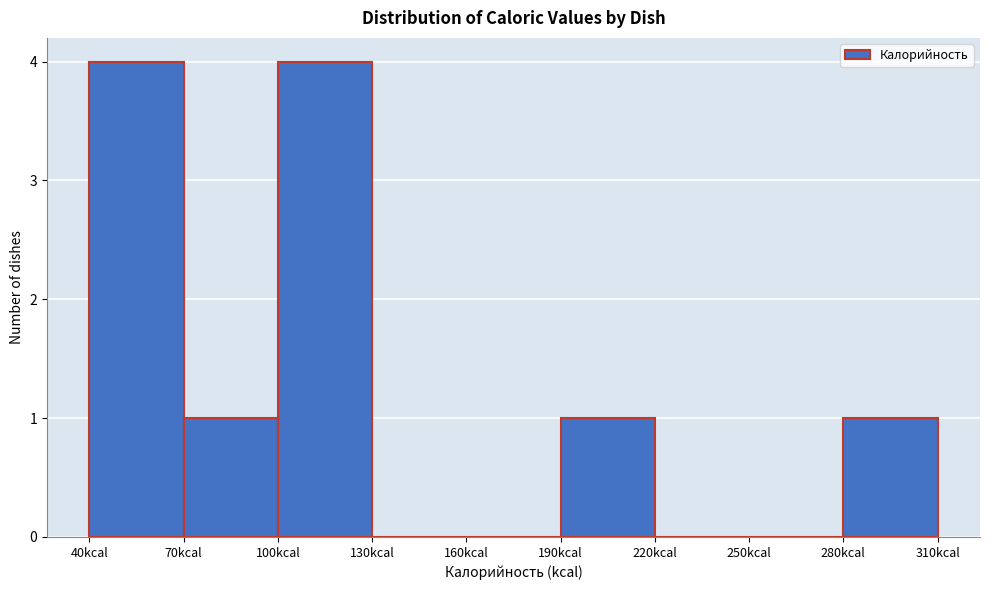

Reading left to right, list every bar in this chart as the range it spans on the x-axis followed by its height. The values are not printed on the chart, so give them approximately, as read against the axis.

40 to 70: 4
70 to 100: 1
100 to 130: 4
130 to 160: 0
160 to 190: 0
190 to 220: 1
220 to 250: 0
250 to 280: 0
280 to 310: 1